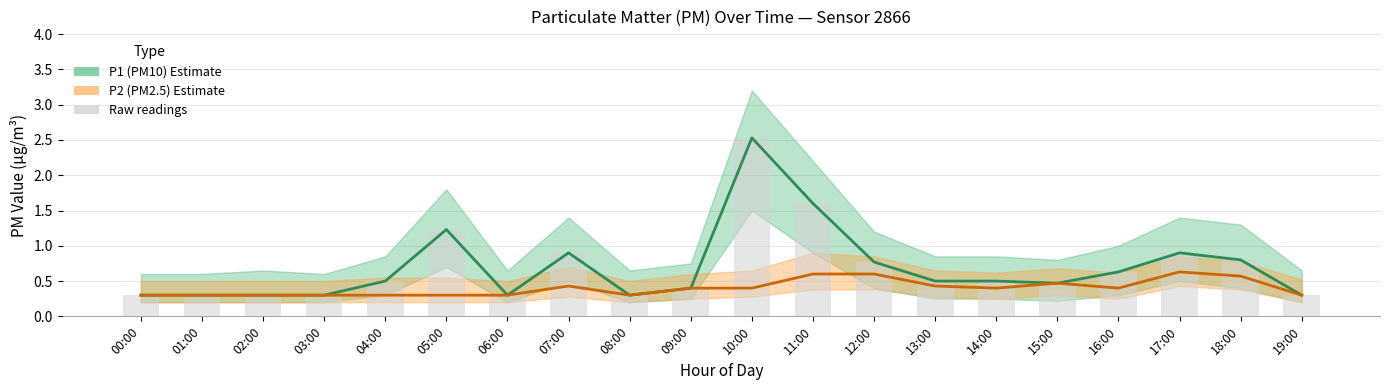

What is the difference between the second highest and second lowest values in the P1 (PM10) series?

1.3